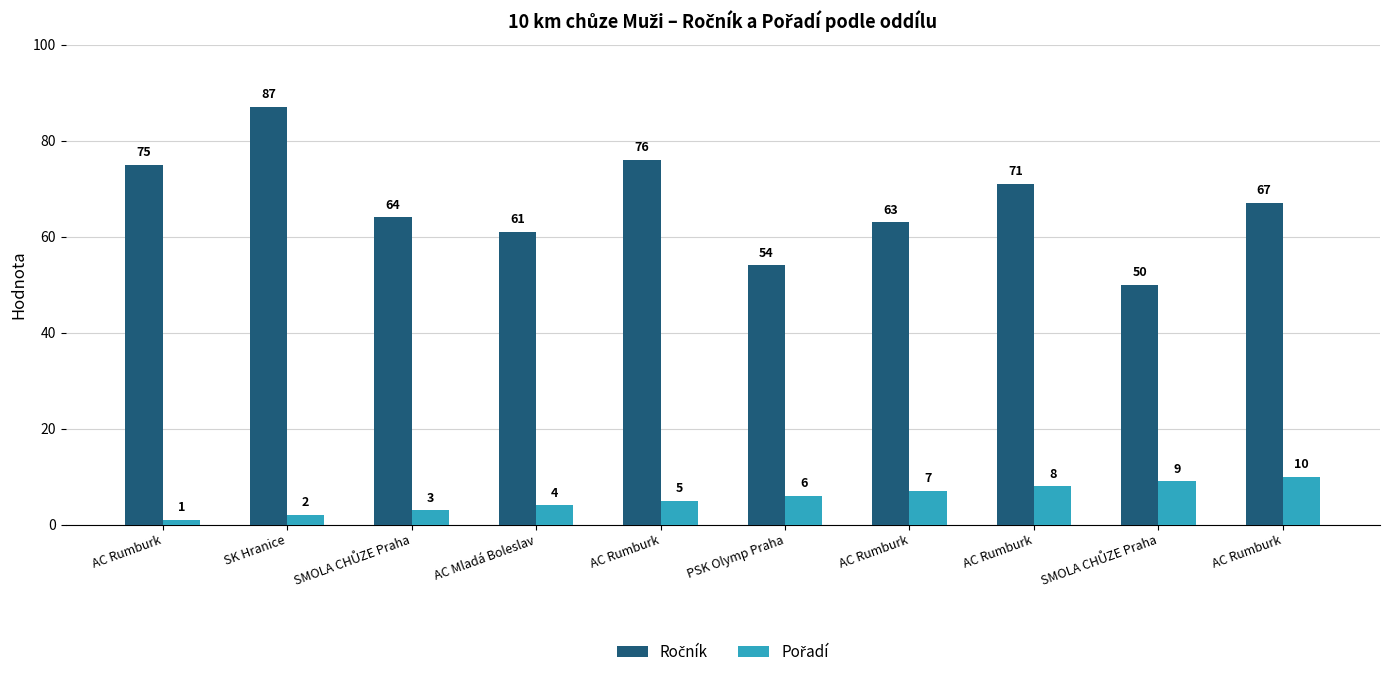

What is the label of the 3rd bar from the right?

AC Rumburk